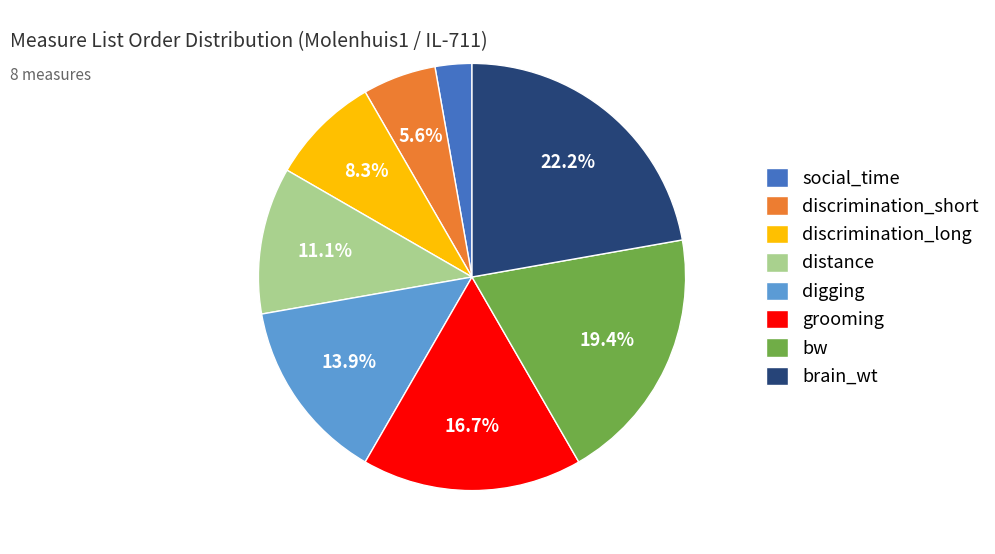

Which slice is the smallest?

social_time